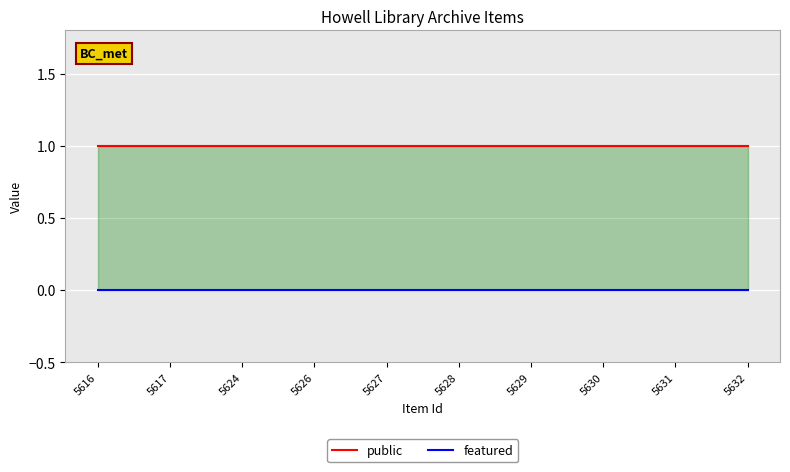

True or false: featured has more than 1 interior local peaks.

False